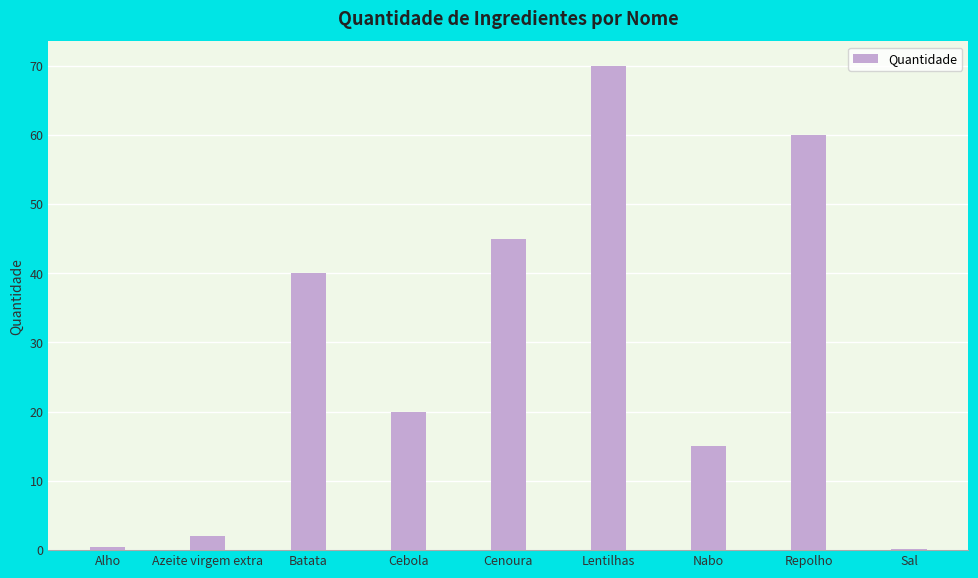

How many data points does each series have?

9